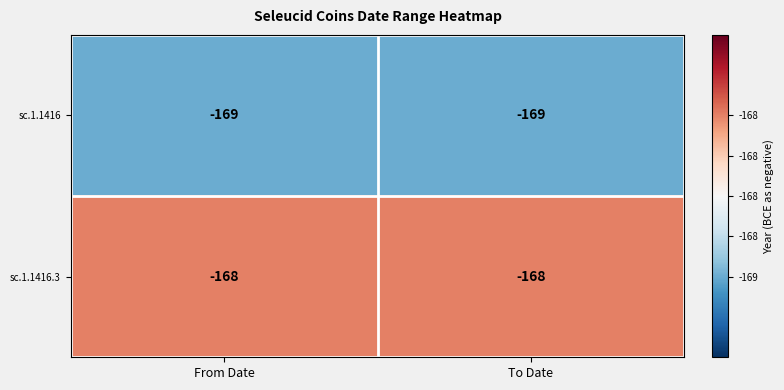

Is it true that sc.1.1416.3 equals -237 at From Date?

False